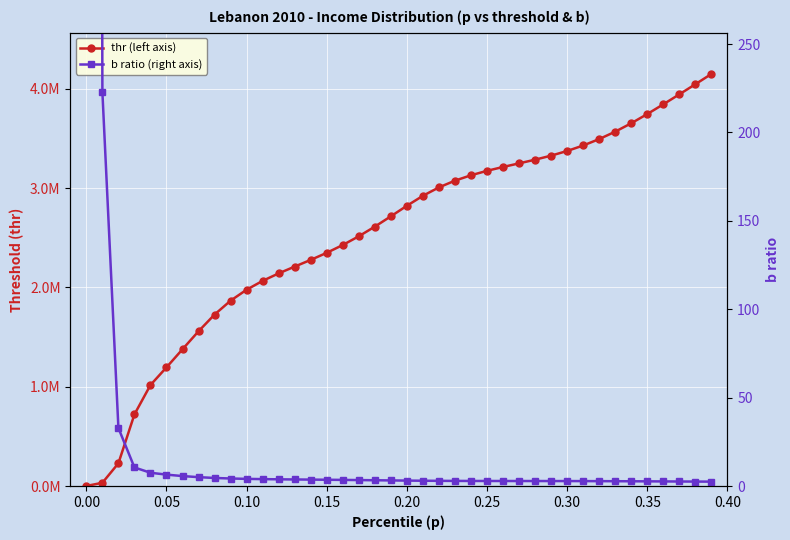

True or false: b ratio (right axis) and thr (left axis) cross at least once.

True